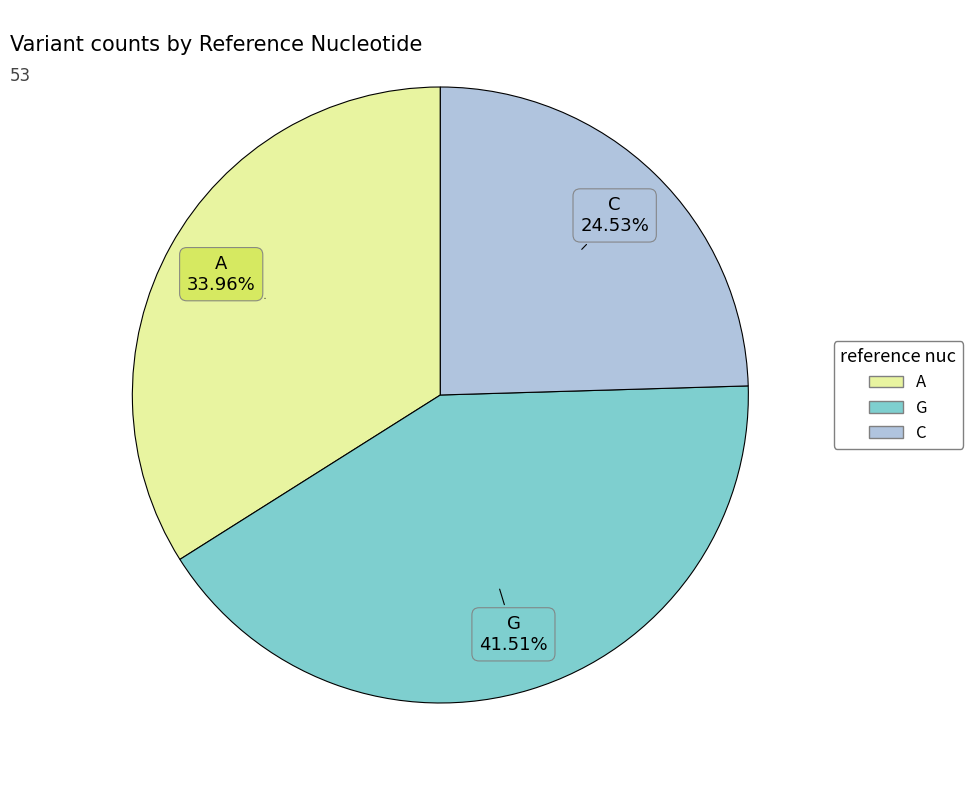

What percentage is NOT represented by C?

75.5%